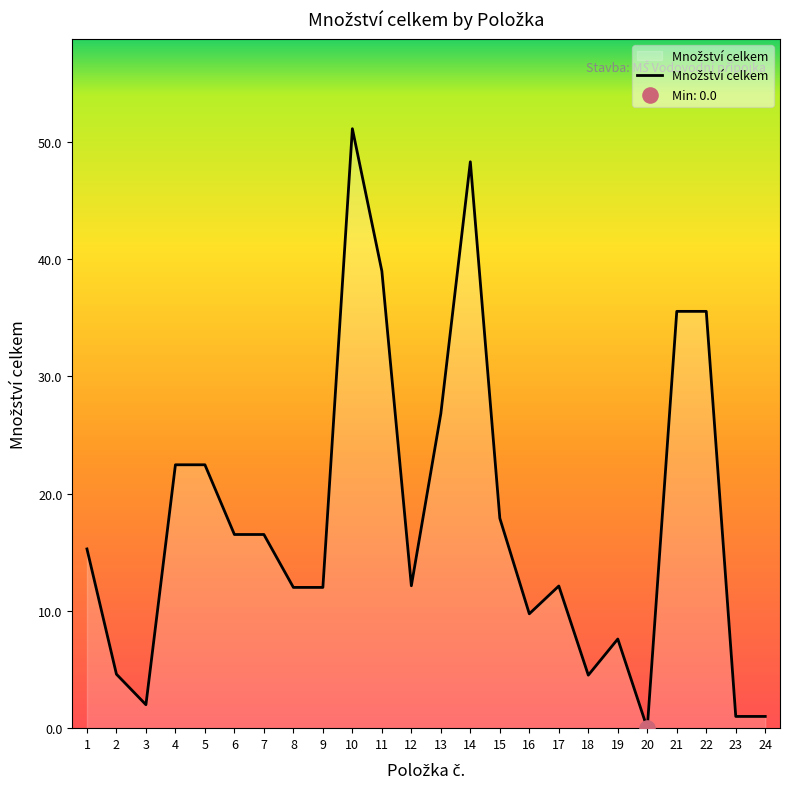

What is the change in value from 20 to 24?

+1.0